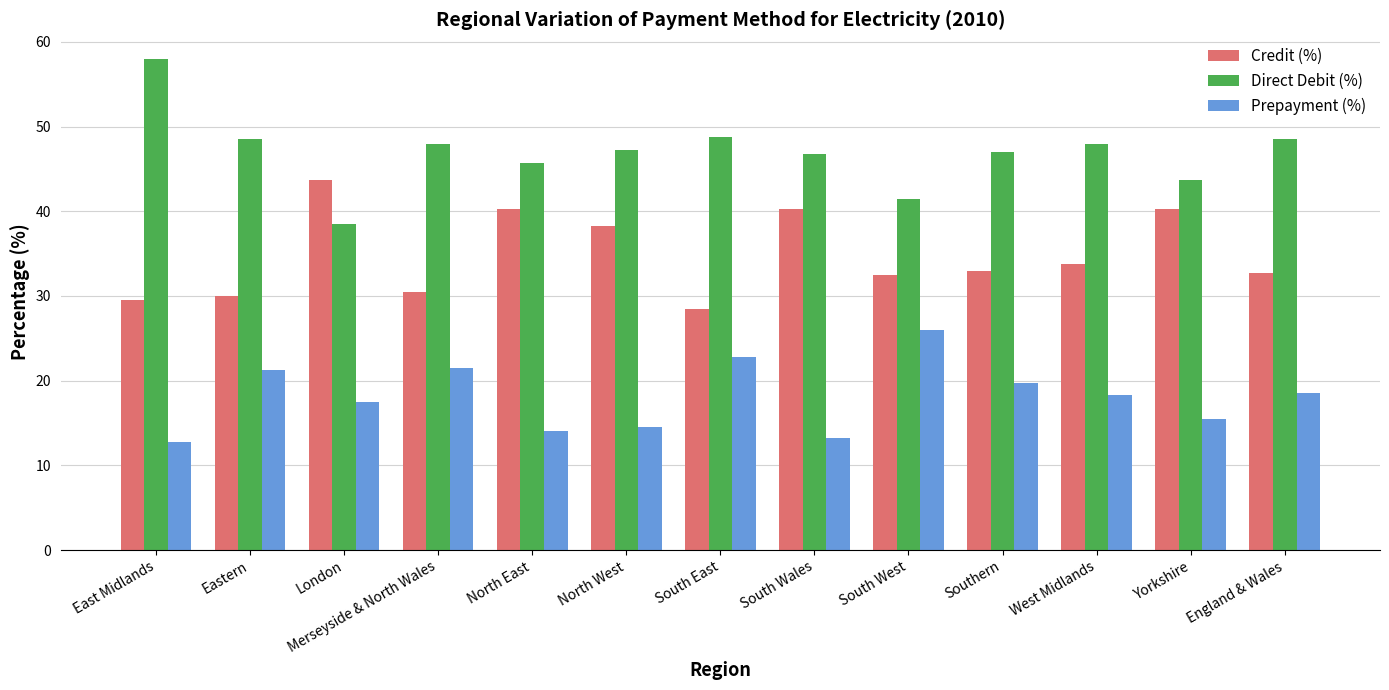

At which label does Credit (%) first exceed 33?

London